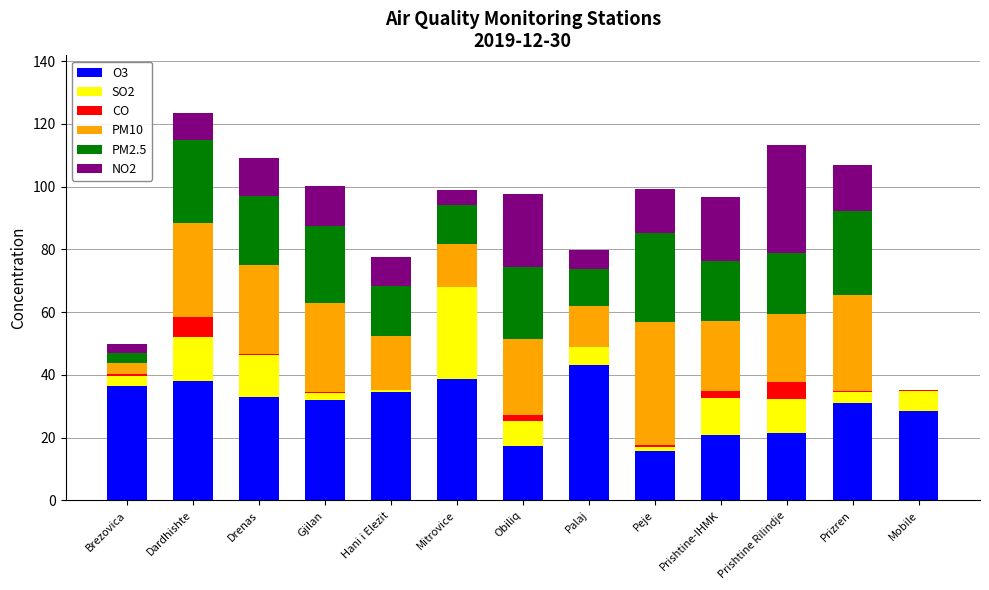

Count the number of data series in this chart.

6